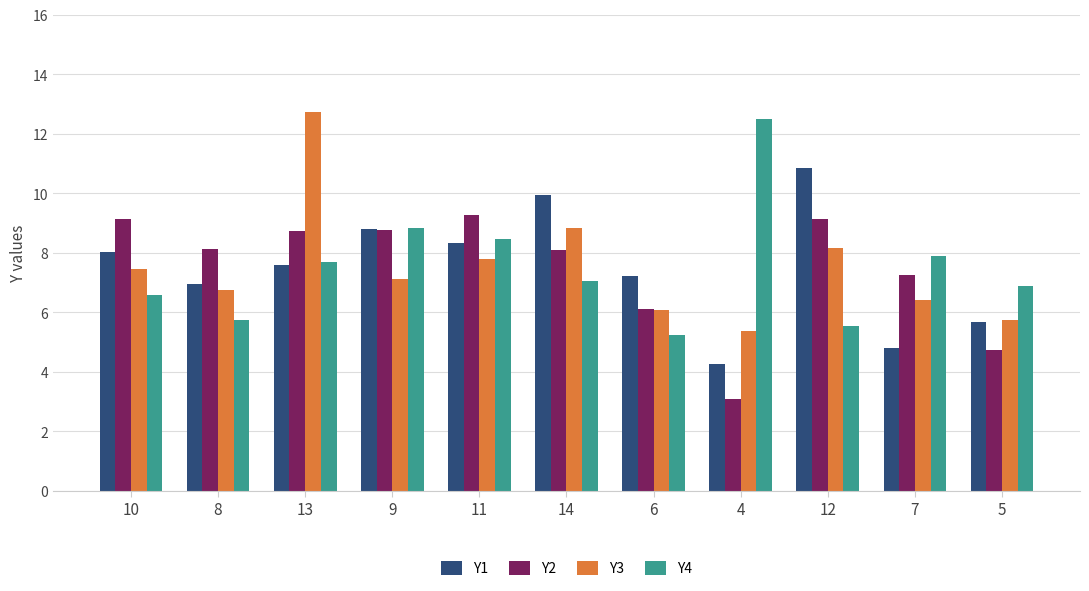

Is it true that Y2 equals 9.1 at 10?

True